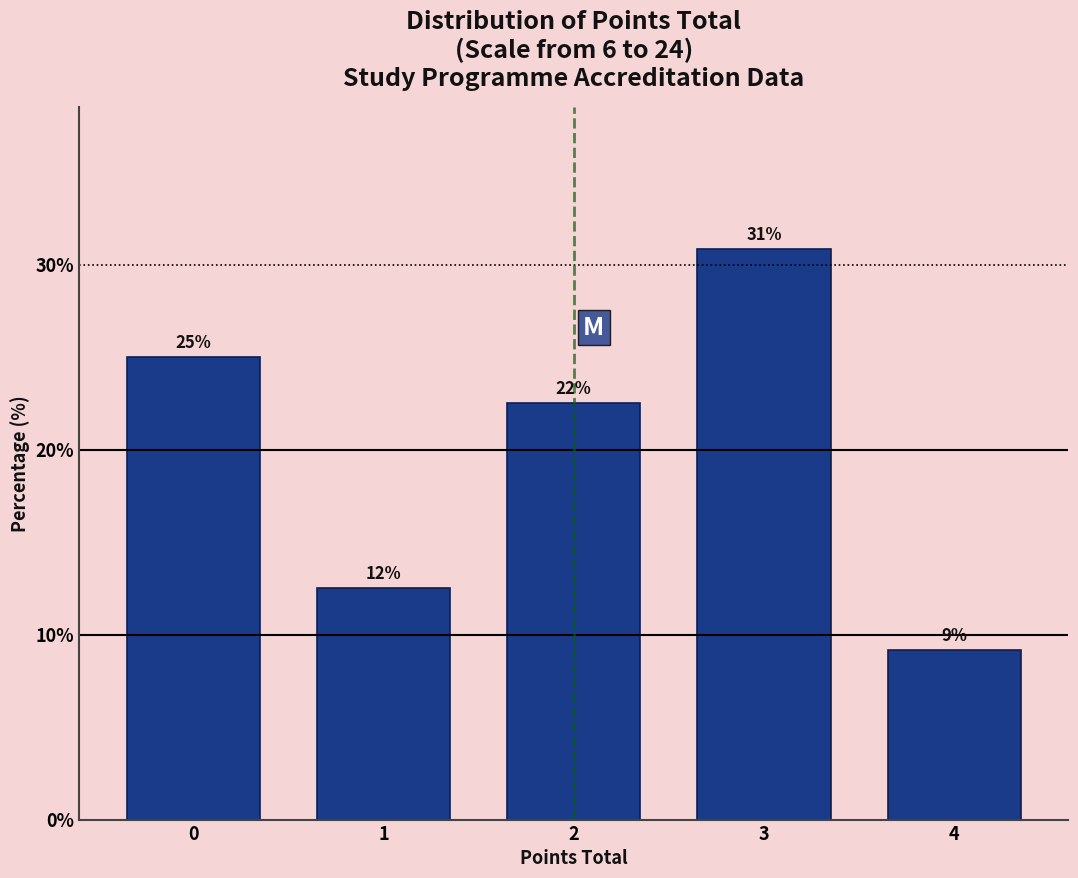

How many bars are there in total?

5